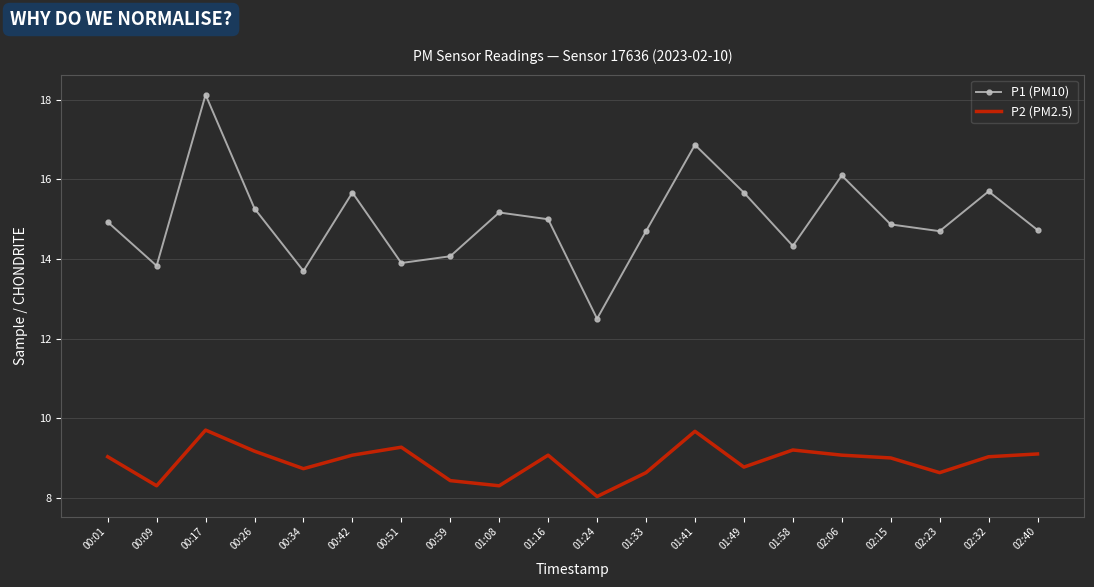

List the series in order of their peak value, lowest first.

P2 (PM2.5), P1 (PM10)